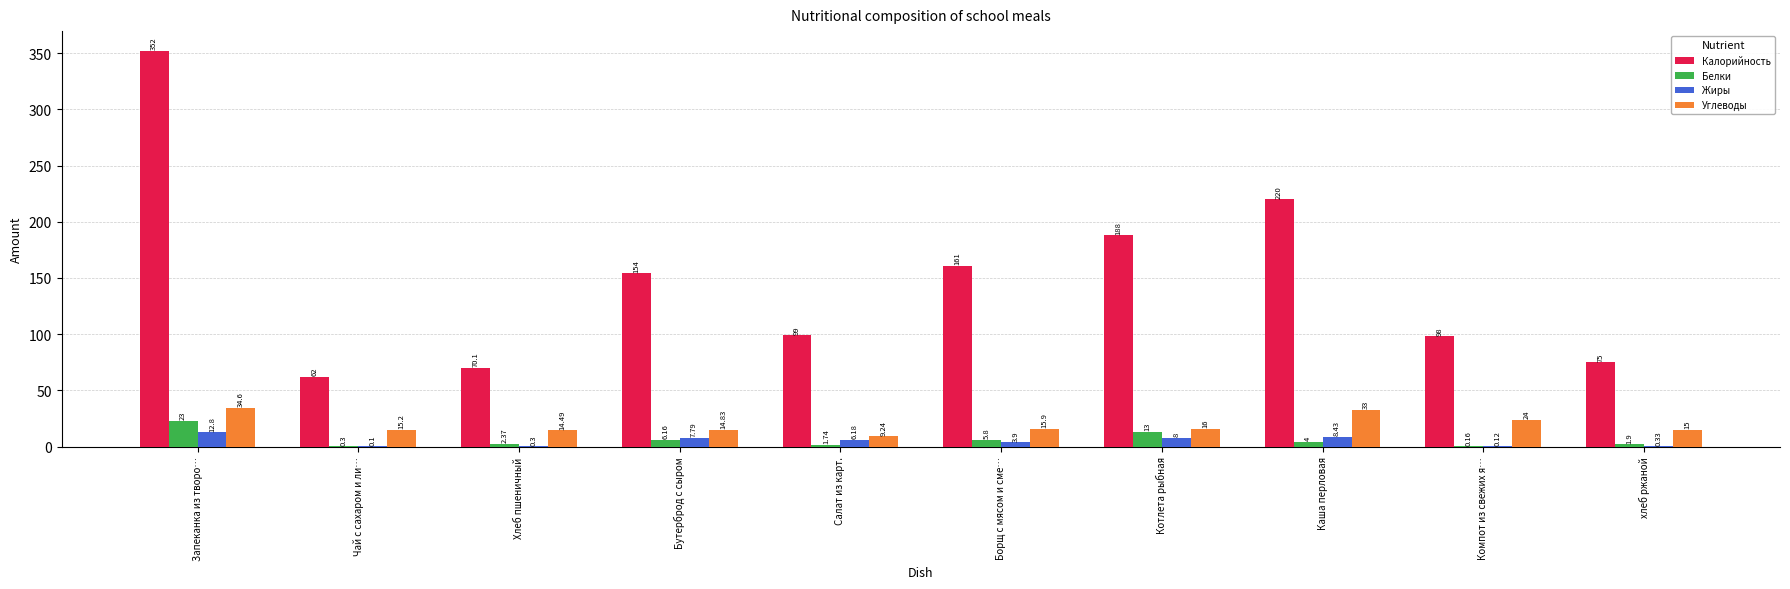

At which category is the sum across all series the highest?

Запеканка из творо…